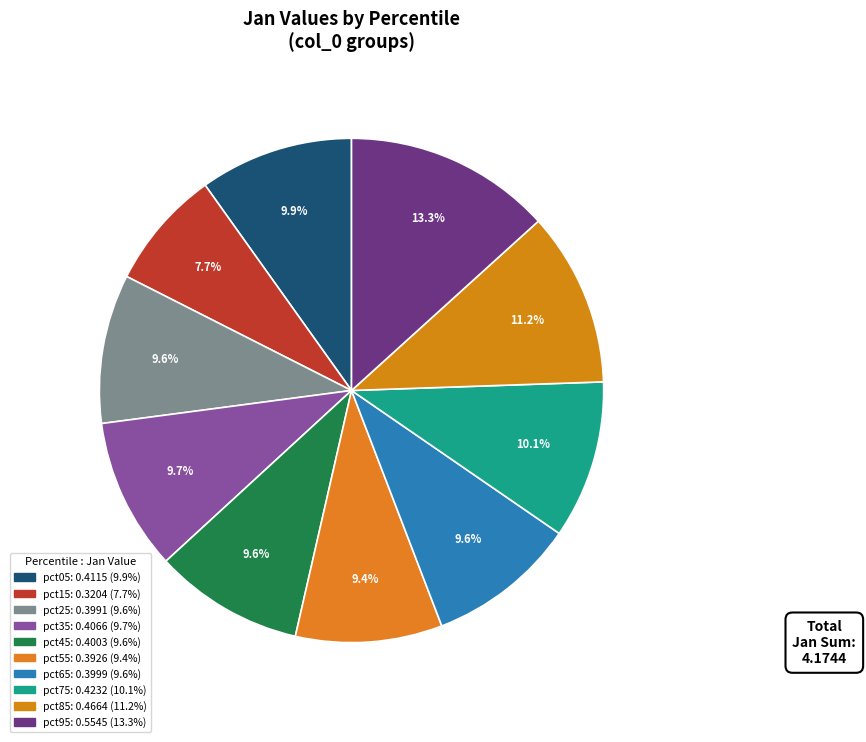

To the nearest percent, what percentage of the pie is pct15?

8%